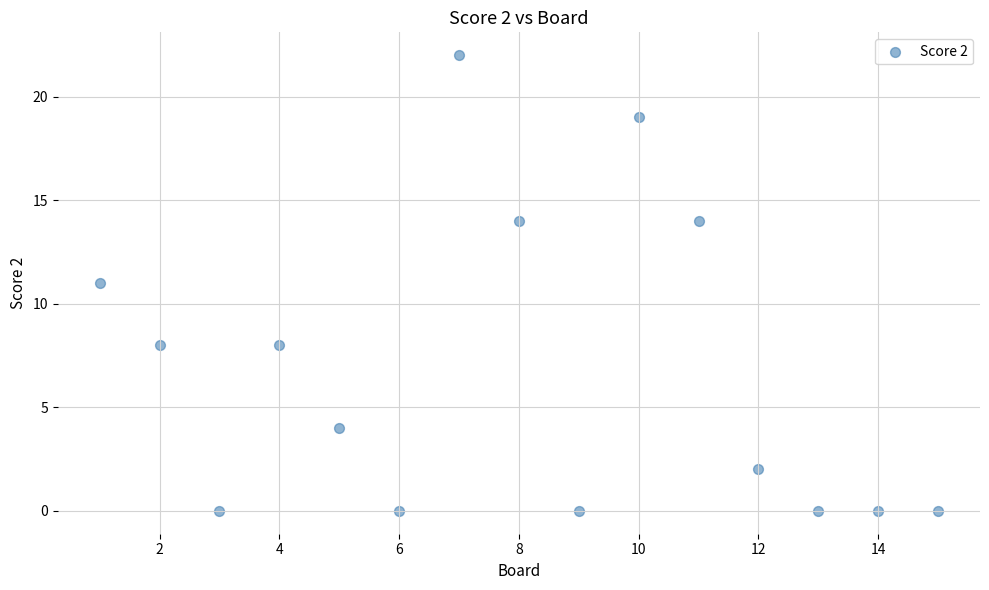

What is the range of Y values (max minus min)?

22